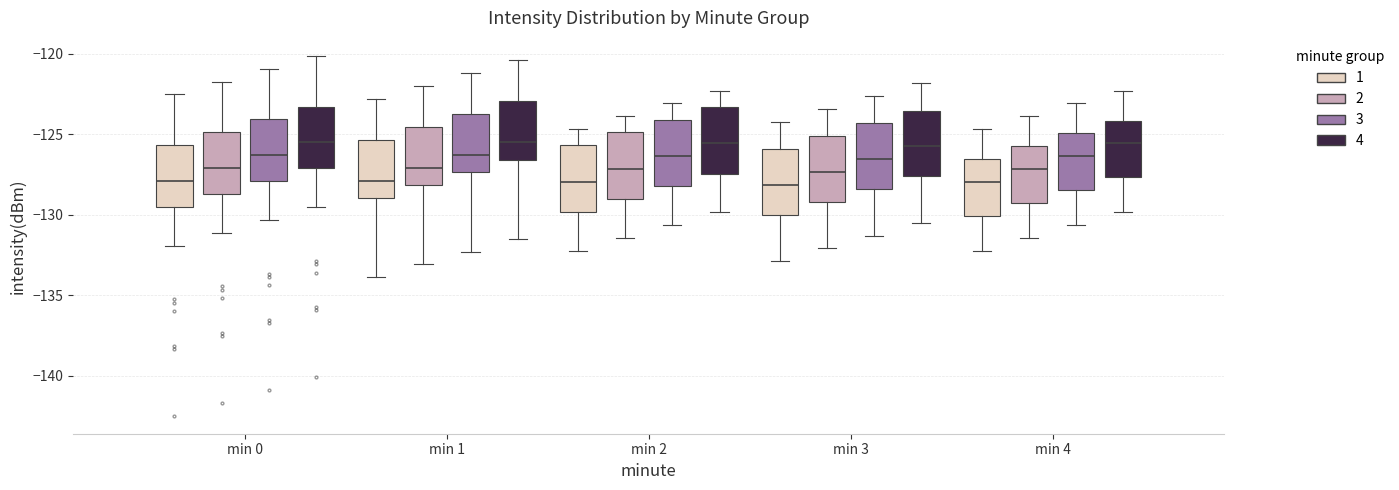

Reading left to right, read every box against the y-axis: the position of its median line, the range the box covers, and the ends of its whiskers. The values are not printed on the chart, so give them approximately, as read against the axis.

min 0 (1): median -128.0, box -129.5 to -125.5, whiskers -132.0 to -122.5
min 0 (2): median -127.0, box -128.5 to -125.0, whiskers -131.0 to -121.5
min 0 (3): median -126.5, box -128.0 to -124.0, whiskers -130.5 to -121.0
min 0 (4): median -125.5, box -127.0 to -123.5, whiskers -129.5 to -120.0
min 1 (1): median -128.0, box -129.0 to -125.5, whiskers -134.0 to -123.0
min 1 (2): median -127.0, box -128.0 to -124.5, whiskers -133.0 to -122.0
min 1 (3): median -126.5, box -127.5 to -123.5, whiskers -132.5 to -121.0
min 1 (4): median -125.5, box -126.5 to -123.0, whiskers -131.5 to -120.5
min 2 (1): median -128.0, box -130.0 to -125.5, whiskers -132.0 to -124.5
min 2 (2): median -127.0, box -129.0 to -125.0, whiskers -131.5 to -124.0
min 2 (3): median -126.5, box -128.0 to -124.0, whiskers -130.5 to -123.0
min 2 (4): median -125.5, box -127.5 to -123.5, whiskers -130.0 to -122.5
min 3 (1): median -128.0, box -130.0 to -126.0, whiskers -133.0 to -124.0
min 3 (2): median -127.5, box -129.0 to -125.0, whiskers -132.0 to -123.5
min 3 (3): median -126.5, box -128.5 to -124.5, whiskers -131.5 to -122.5
min 3 (4): median -125.5, box -127.5 to -123.5, whiskers -130.5 to -122.0
min 4 (1): median -128.0, box -130.0 to -126.5, whiskers -132.0 to -124.5
min 4 (2): median -127.0, box -129.5 to -125.5, whiskers -131.5 to -124.0
min 4 (3): median -126.5, box -128.5 to -125.0, whiskers -130.5 to -123.0
min 4 (4): median -125.5, box -127.5 to -124.0, whiskers -130.0 to -122.5